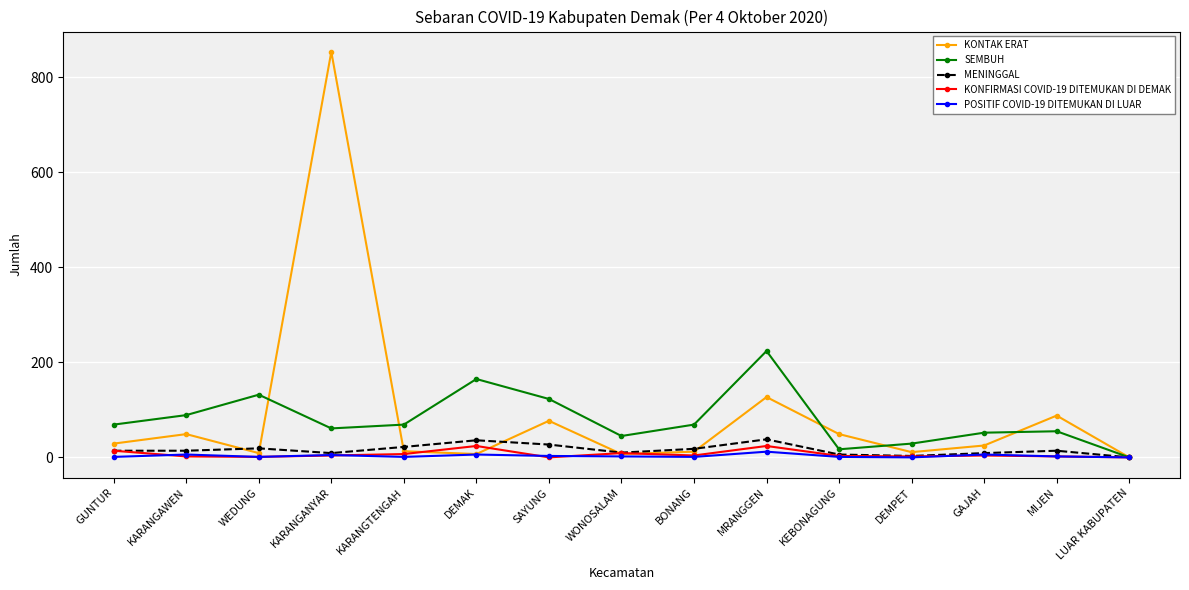

True or false: KONTAK ERAT has more than 1 interior local peaks.

True